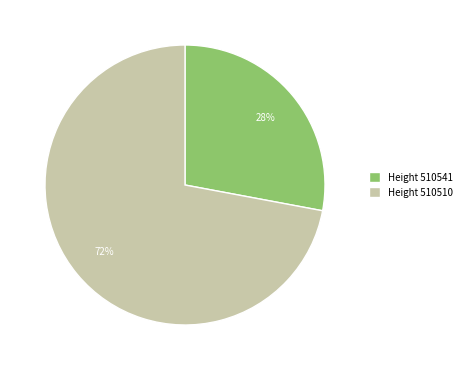

The Height 510510 slice represents 86% of the pie. True or false?

False